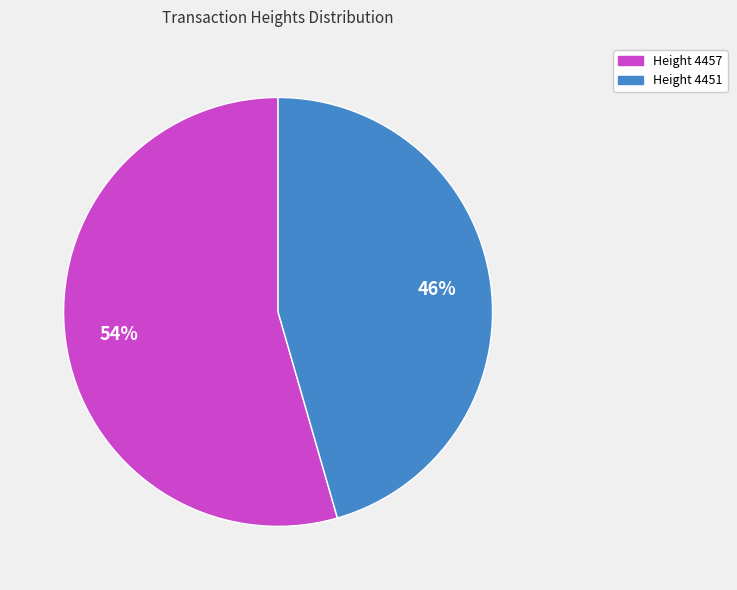

What is the largest slice in the pie chart?

Height 4457